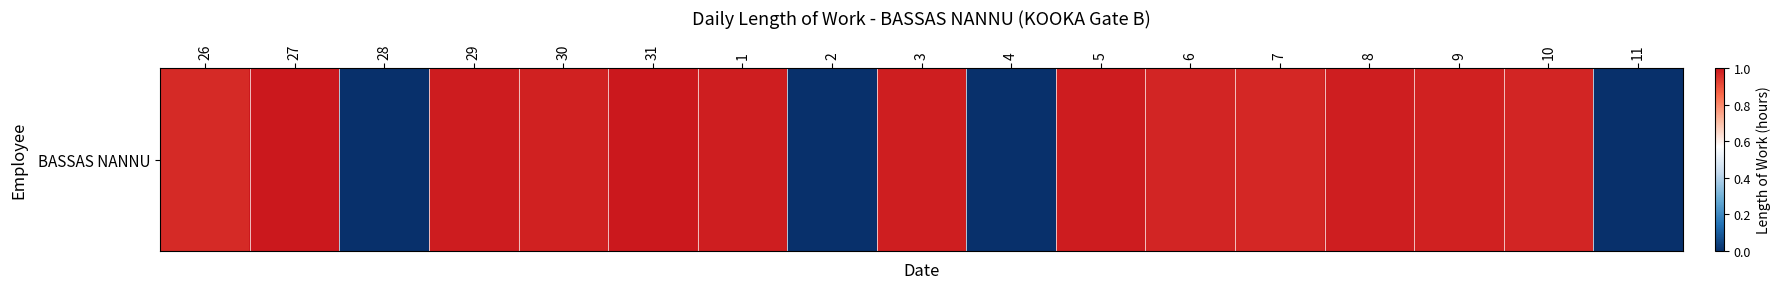

What is the average value?

0.8